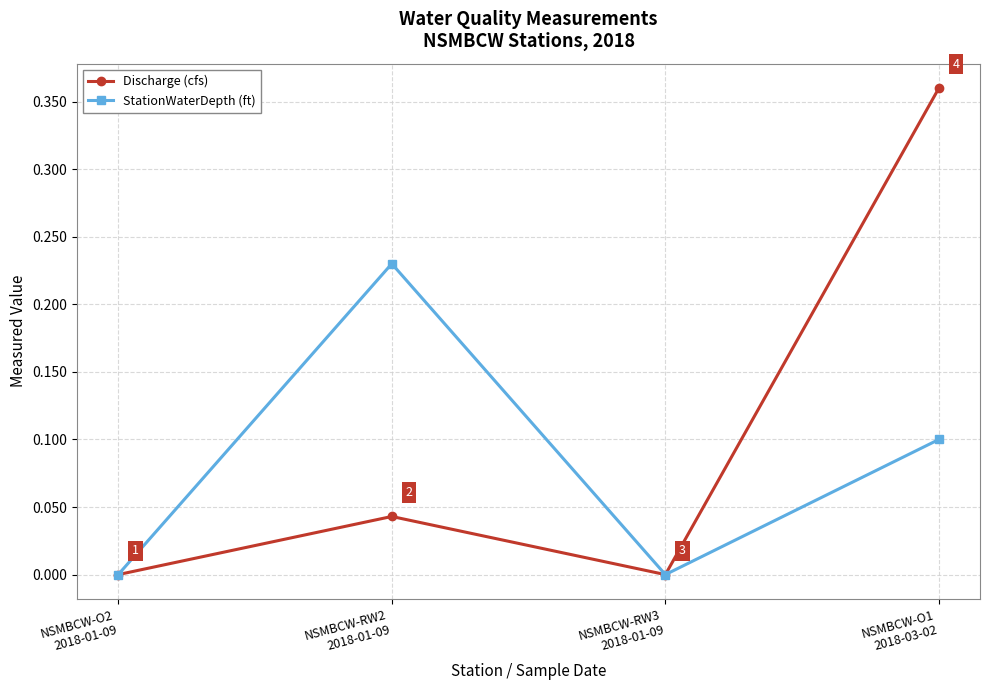

Is this an area chart (filled region under the line)?

No